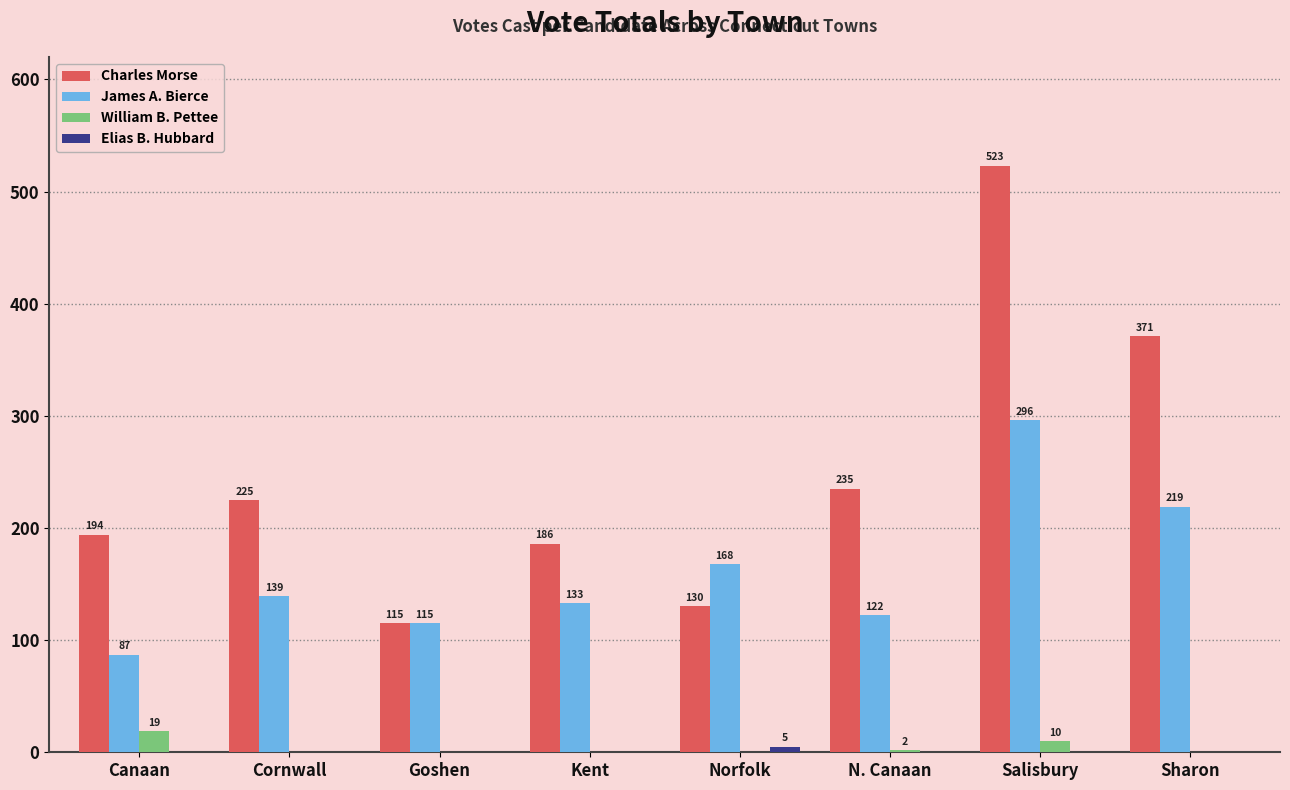

Are the bars grouped side by side (vs. stacked)?

Yes